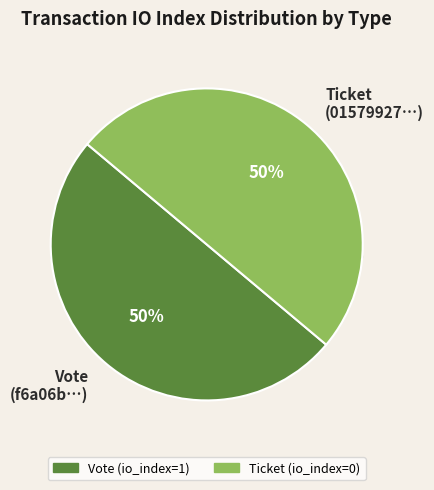

Combined, what portion of the pie is Ticket (direction=1) and Vote (direction=-1)?

100.0%